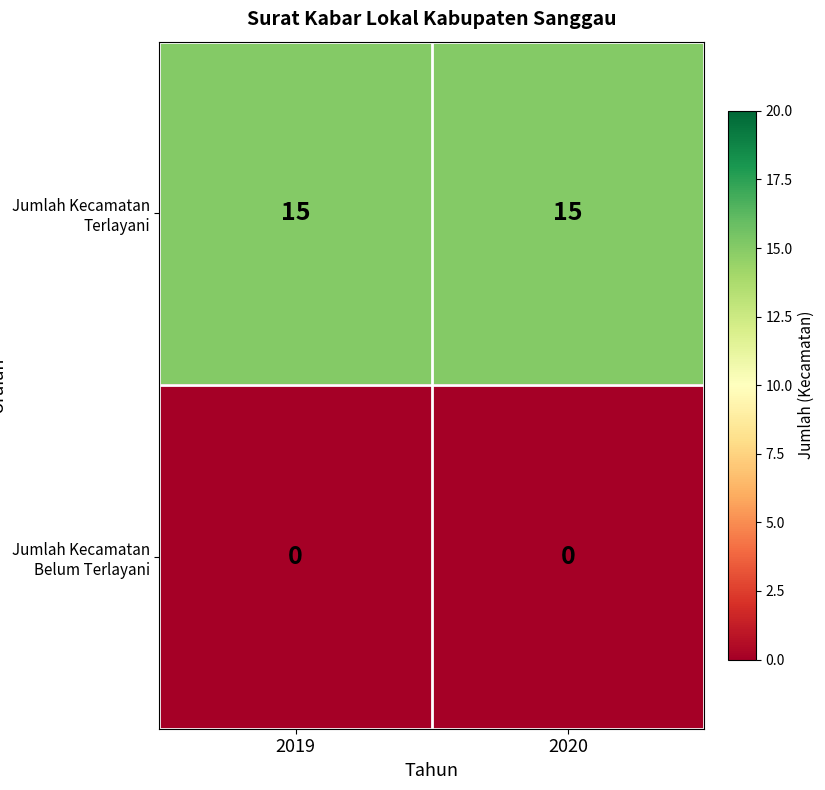

At 2019, list the series in order from largest to smallest.

Jumlah Kecamatan Terlayani, Jumlah Kecamatan Belum Terlayani